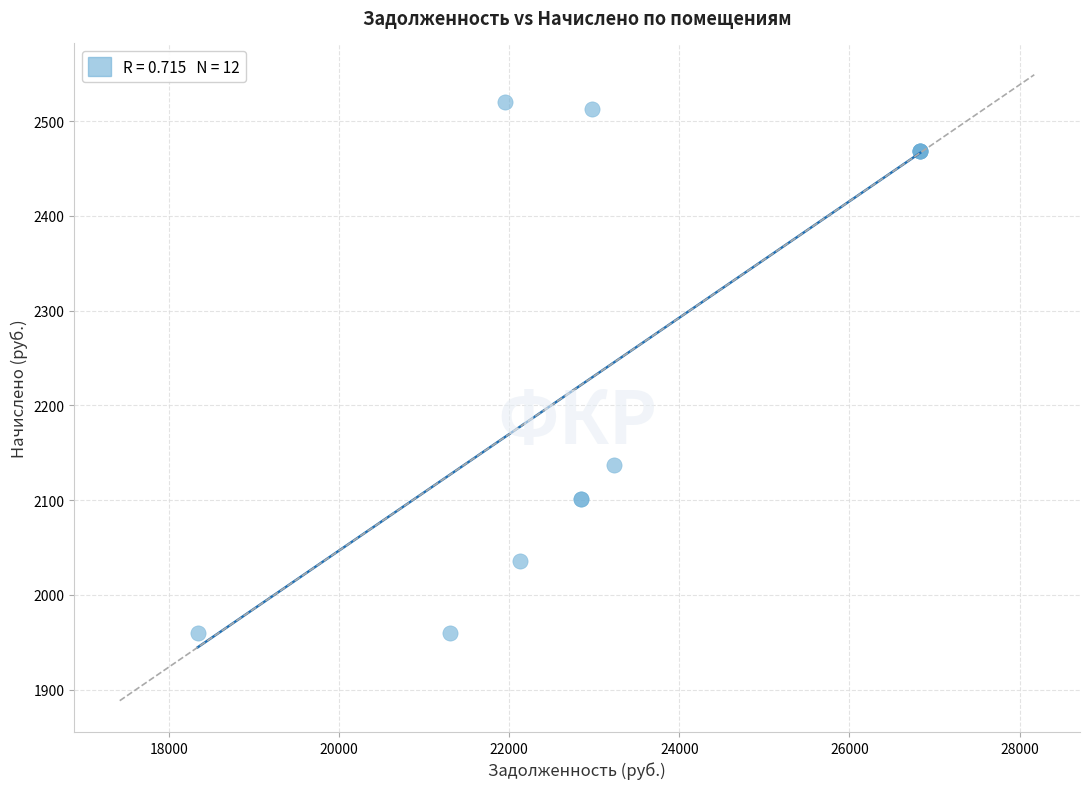

What Y value in the scatter plot is closest to 2239?

2137.1